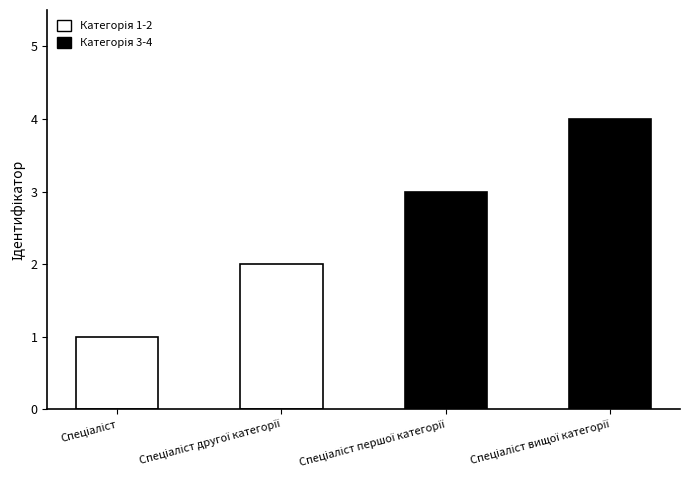

How many categories are shown in the chart?

4